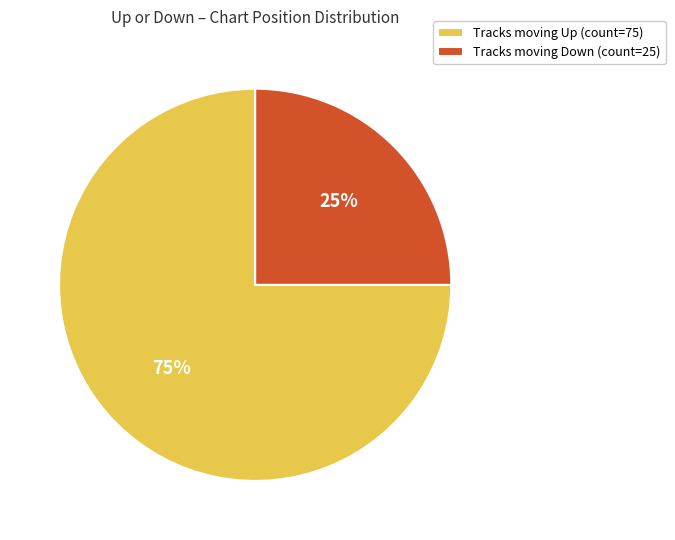

True or false: Tracks moving Down (count=25) accounts for 25% of the total.

True